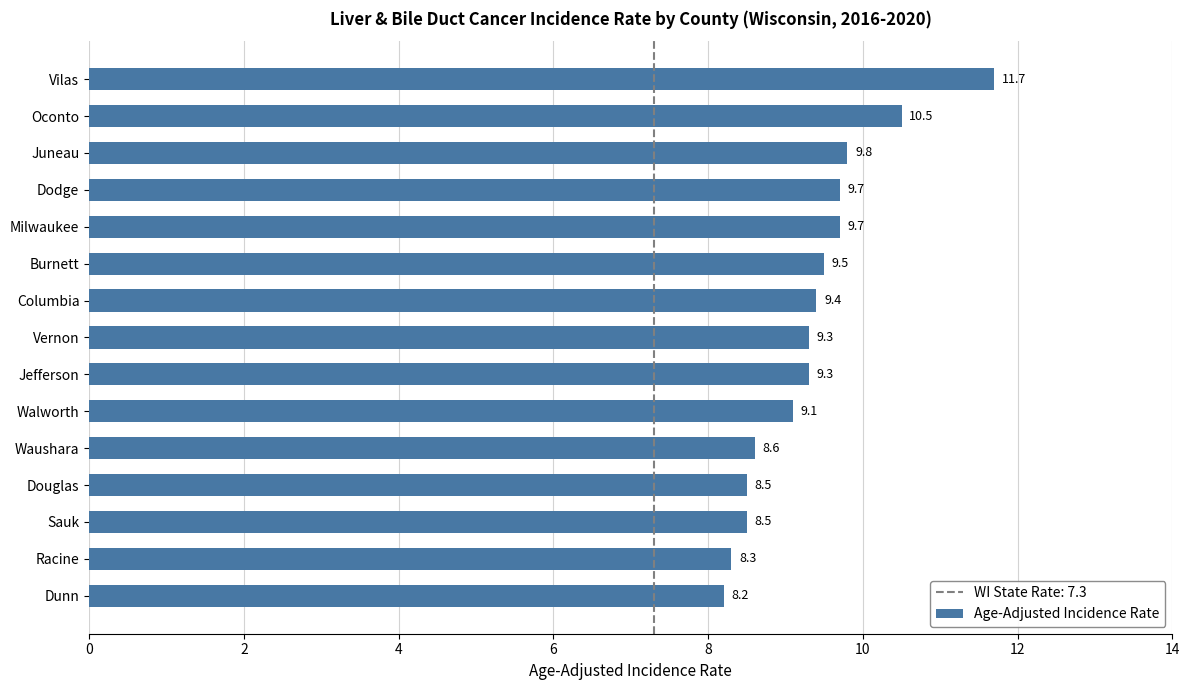

What position from the bottom is Burnett?

10